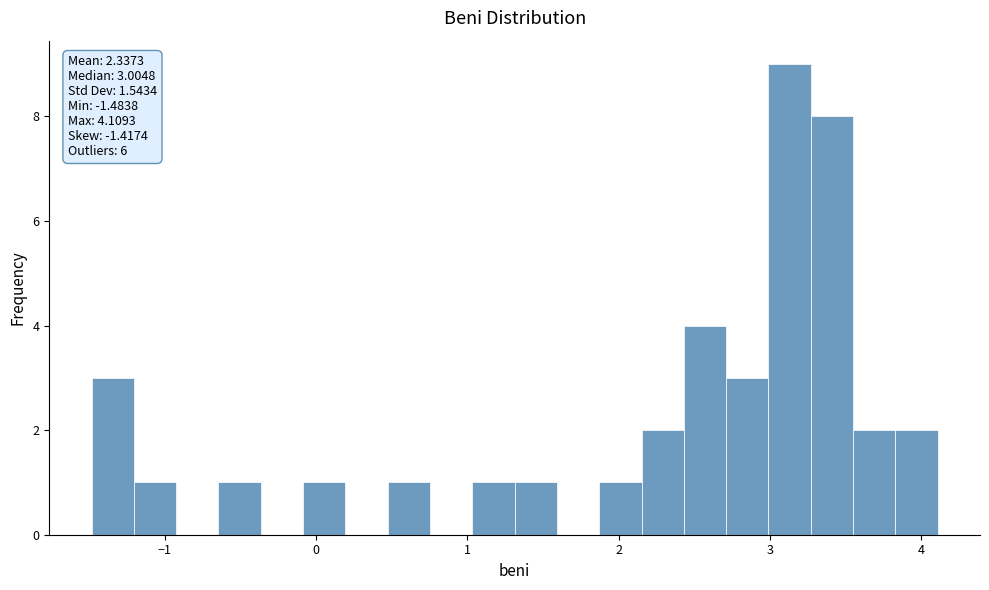

Around what value on the x-axis is the tallest bar? Give the approximate position of its centre, as read against the axis.

3.1